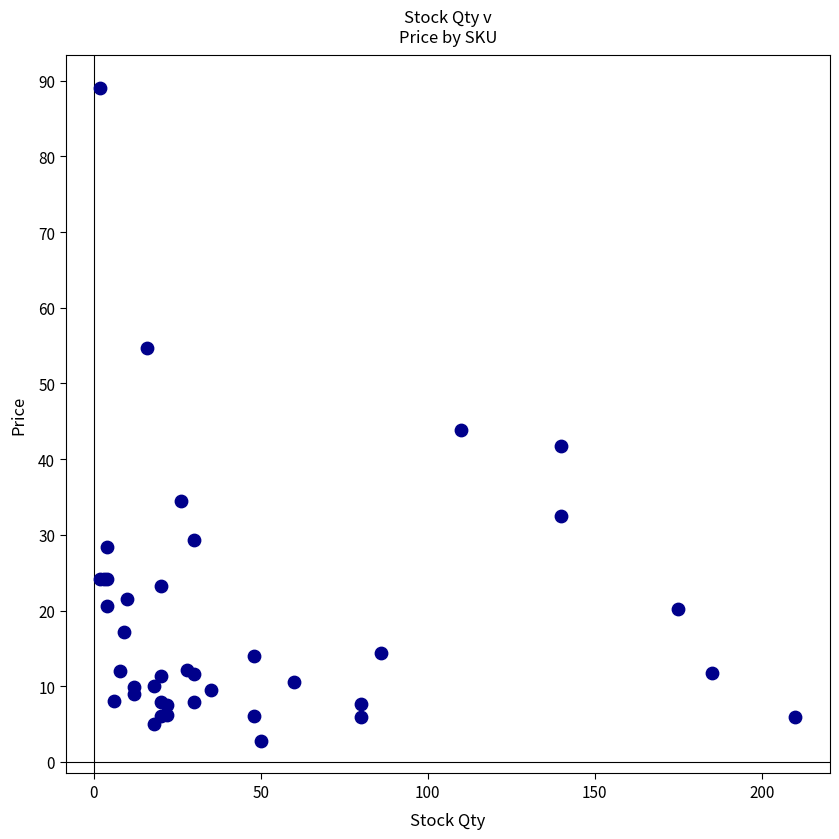

What Y value in the scatter plot is closest to 45?

43.9